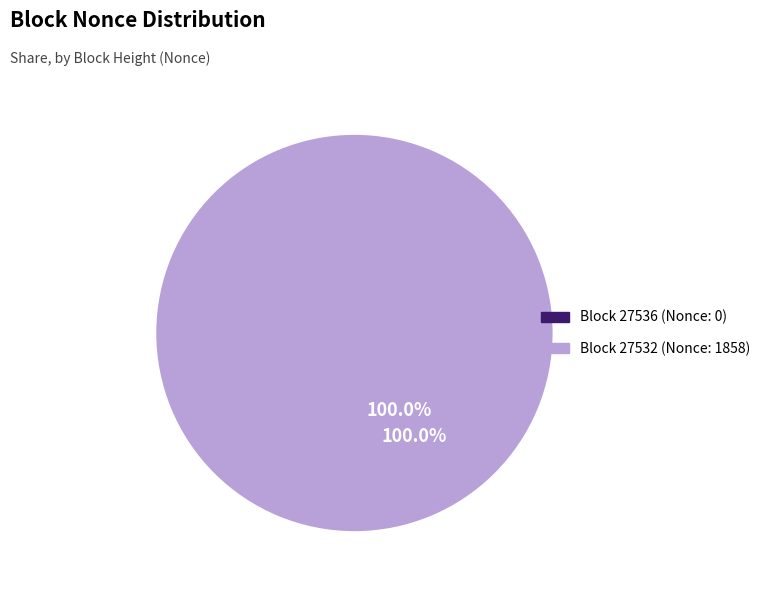

Is it true that 27532 is 100% of the pie?

True